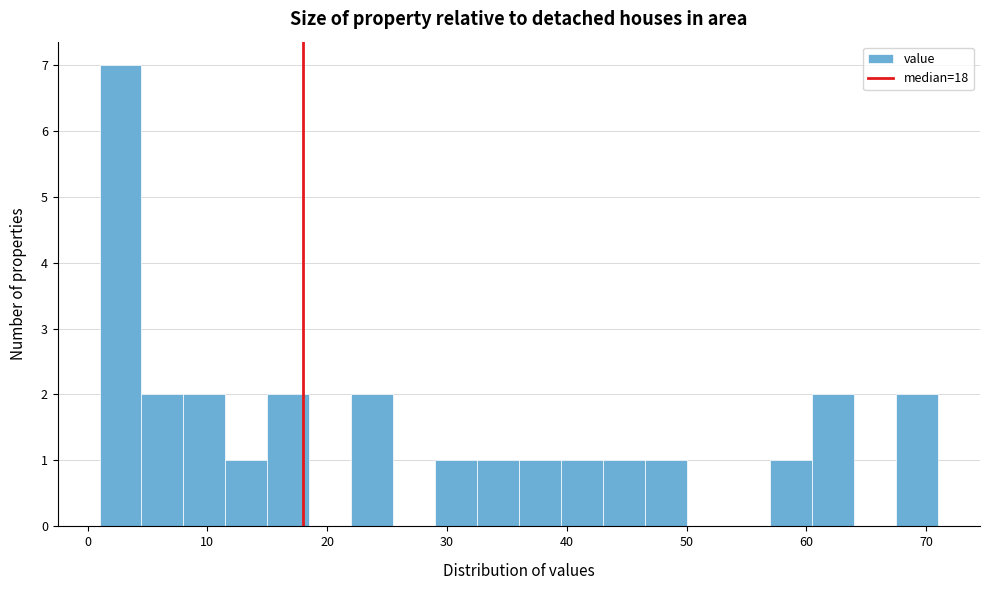

Around what value on the x-axis is the tallest bar? Give the approximate position of its centre, as read against the axis.

3